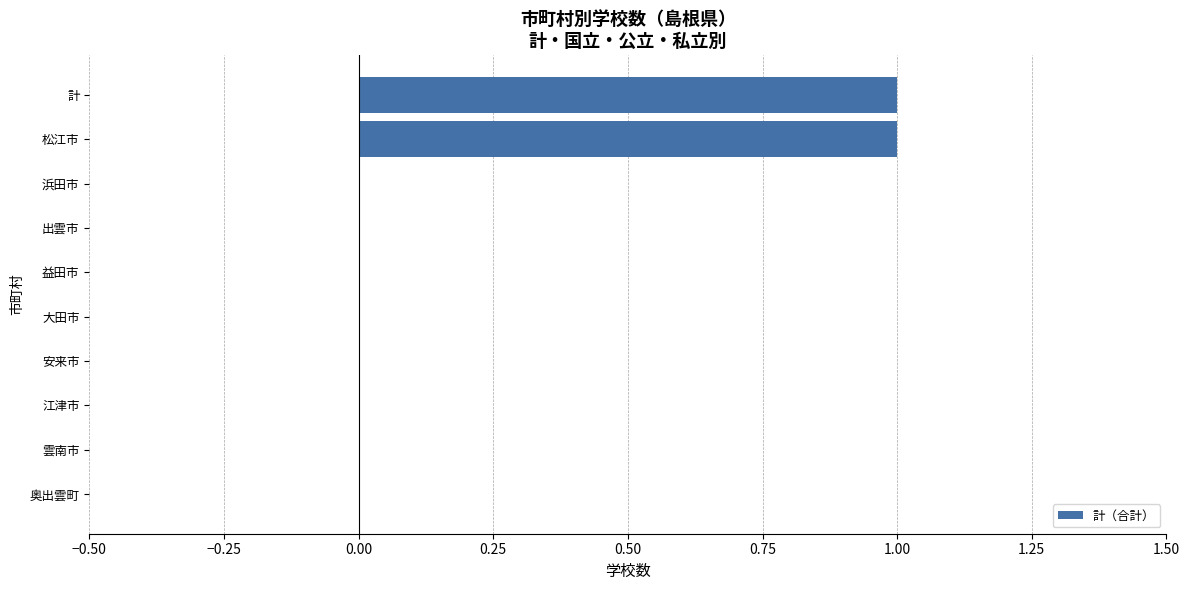

How many data points does each series have?

10